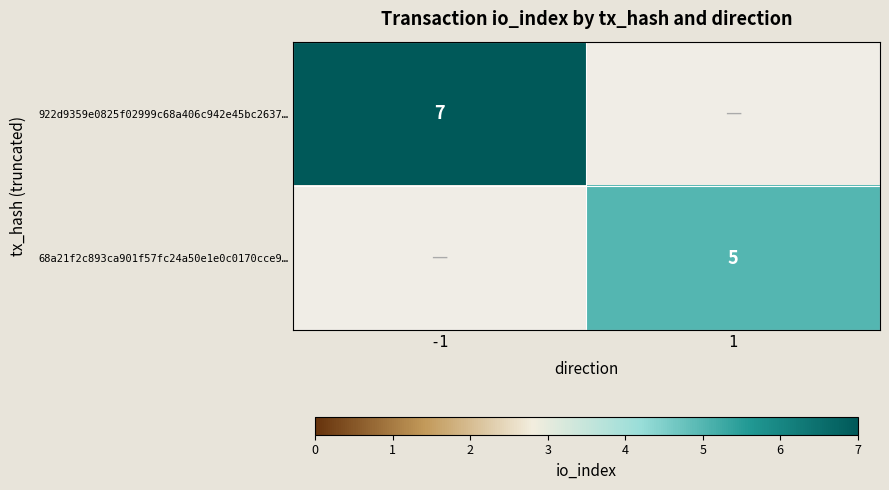

The 68a21f2c893ca901f57fc24a50e1e0c0170cce9… series shows 5 at 1. True or false?

True